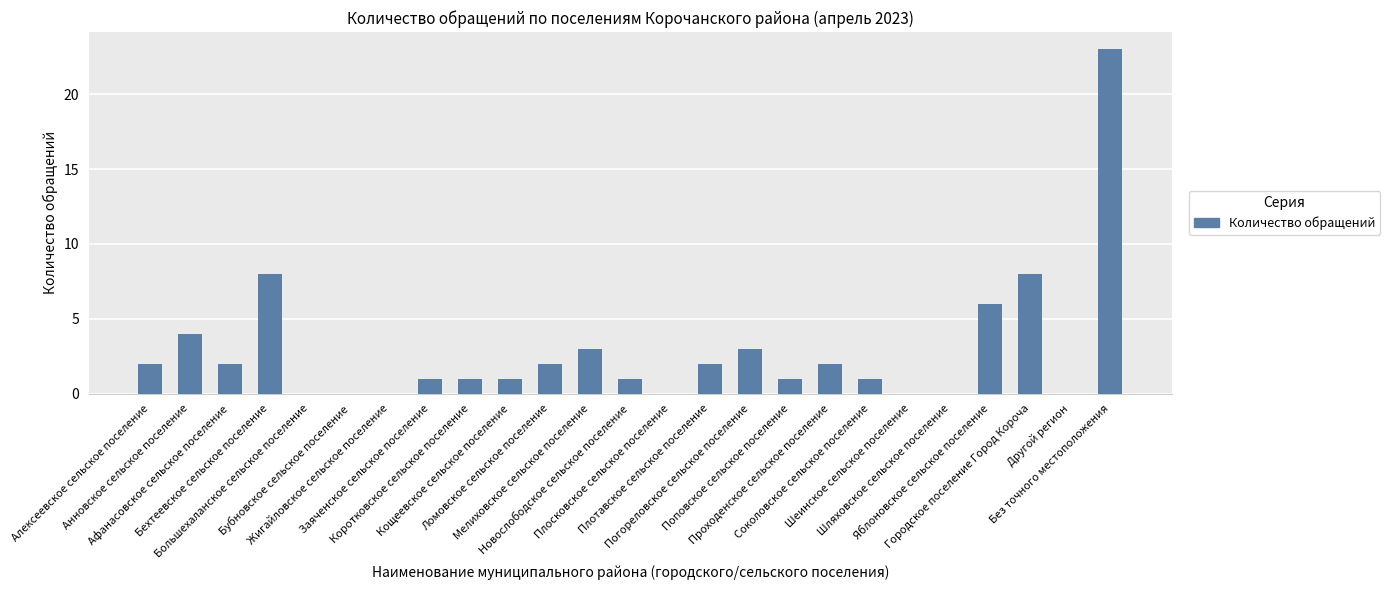

Does the chart contain stacked bars?

No